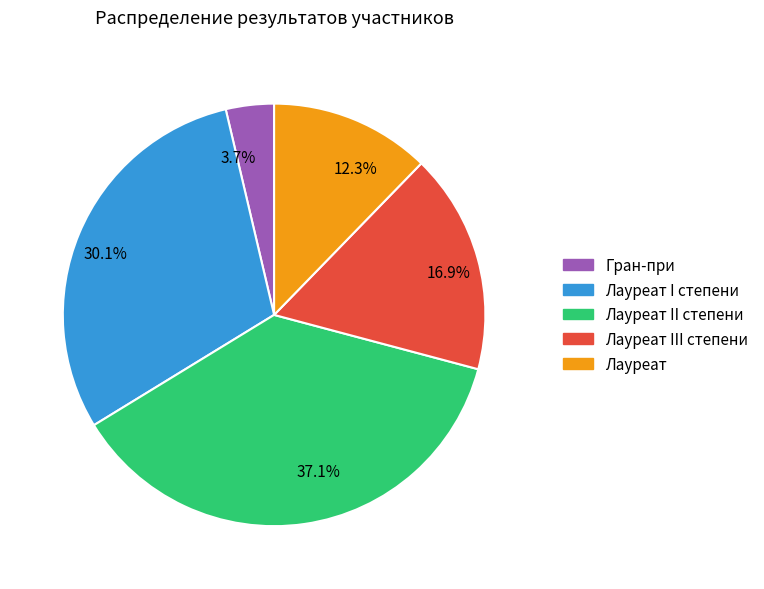

How many slices are in this pie chart?

5